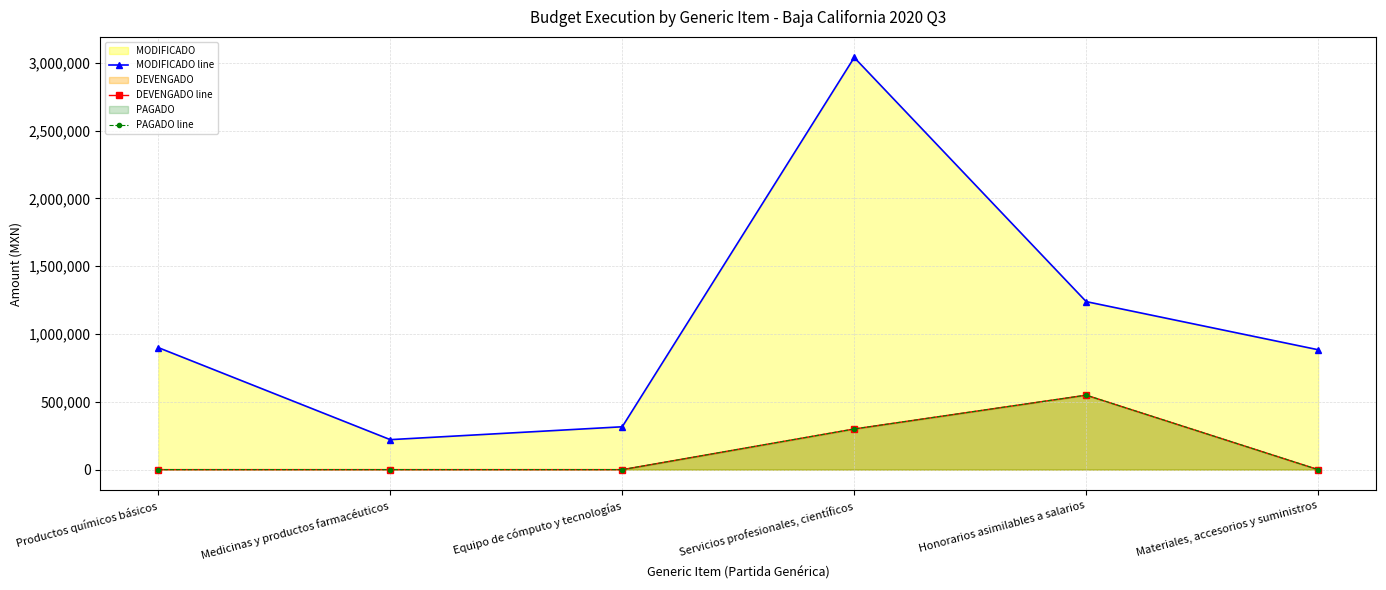

True or false: PAGADO line and DEVENGADO line intersect in this chart.

False